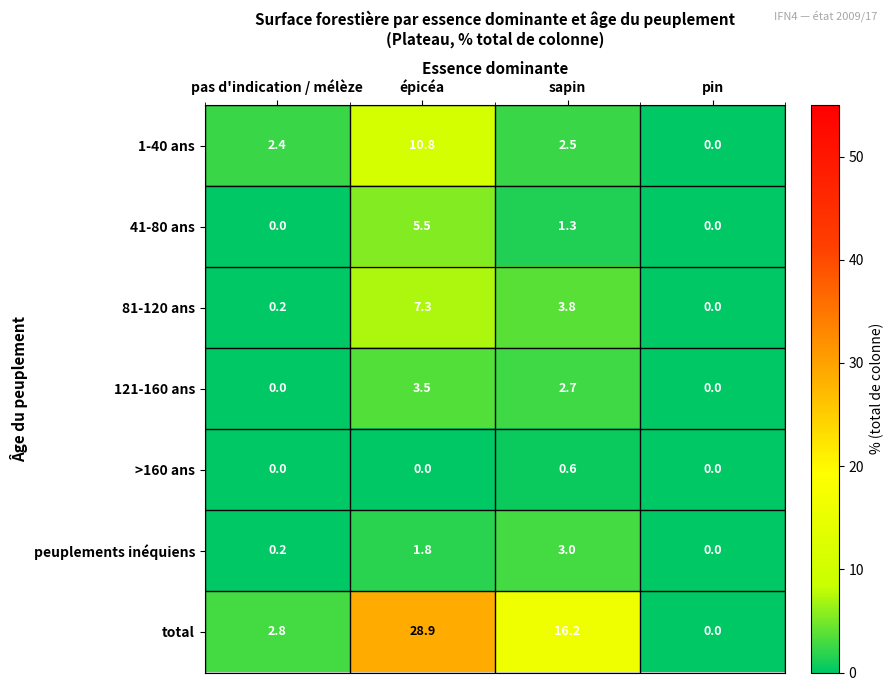

Reading left to right, extract all data points from this chart.

1-40 ans: 2.4	10.8	2.5	0.0
41-80 ans: 0.0	5.5	1.3	0.0
81-120 ans: 0.2	7.3	3.8	0.0
121-160 ans: 0.0	3.5	2.7	0.0
>160 ans: 0.0	0.0	0.6	0.0
peuplements inéquiens: 0.2	1.8	3.0	0.0
total: 2.8	28.9	16.2	0.0